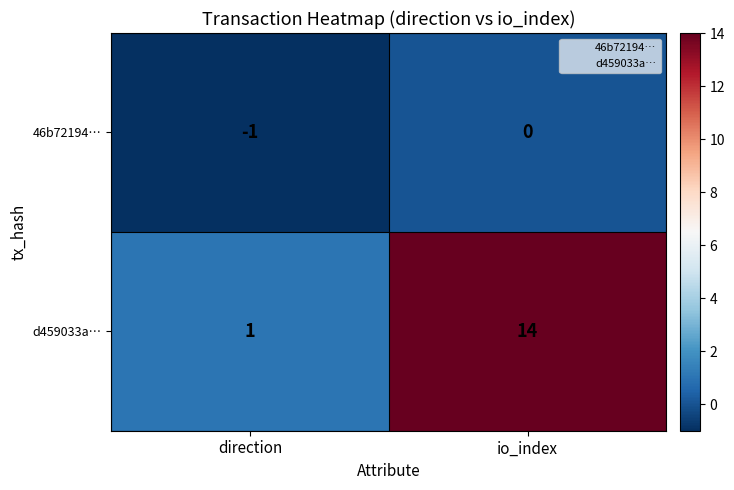

The d459033a… series shows 14 at io_index. True or false?

True